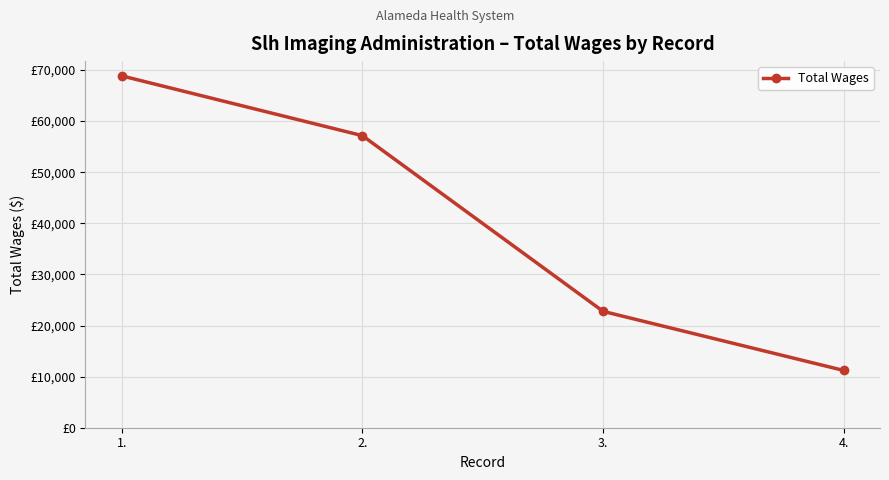

What is the sum of all values?

159992